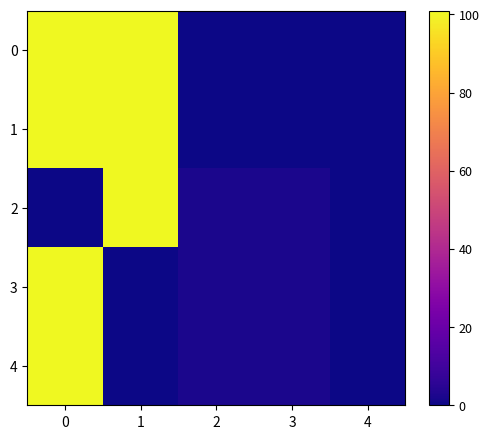

Reading left to right, what are all the values shown in this chart?

0: 0=101	1=101	2=0	3=0	4=0
1: 0=101	1=101	2=0	3=0	4=0
2: 0=0	1=101	2=2	3=2	4=0
3: 0=101	1=0	2=2	3=2	4=0
4: 0=101	1=0	2=2	3=2	4=0